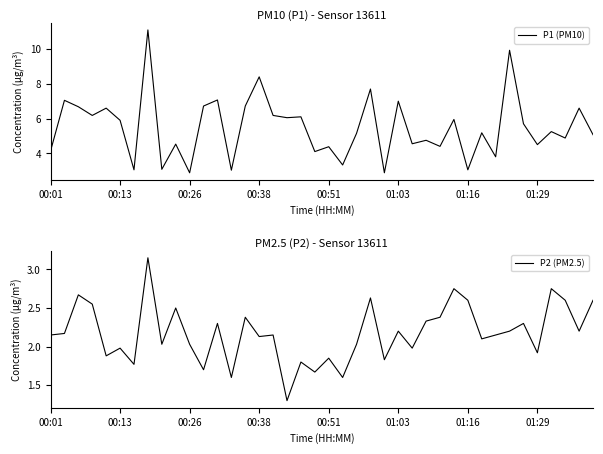

True or false: P2 (PM2.5) and P1 (PM10) cross at least once.

False